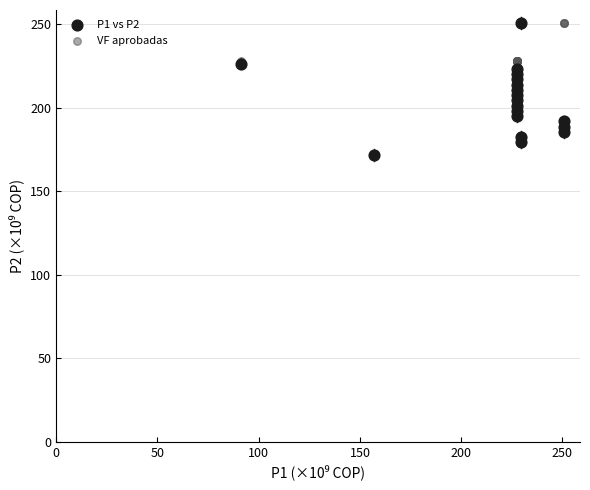

What are all the series names shown in the legend?

P1 vs P2, VF aprobadas